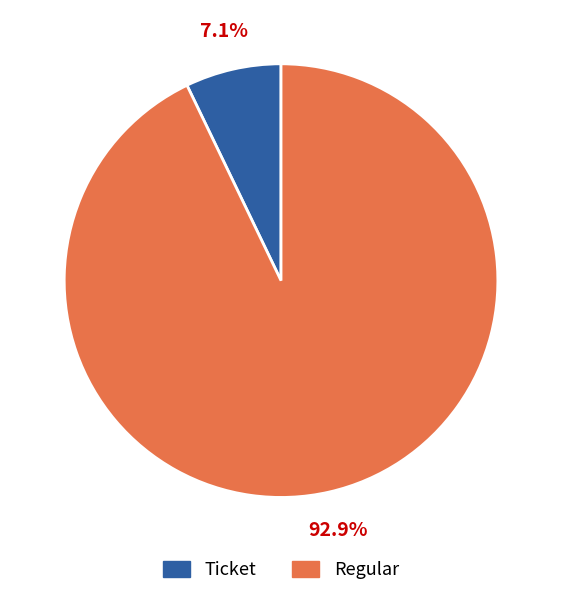

Which slice represents more than half of the pie?

Regular